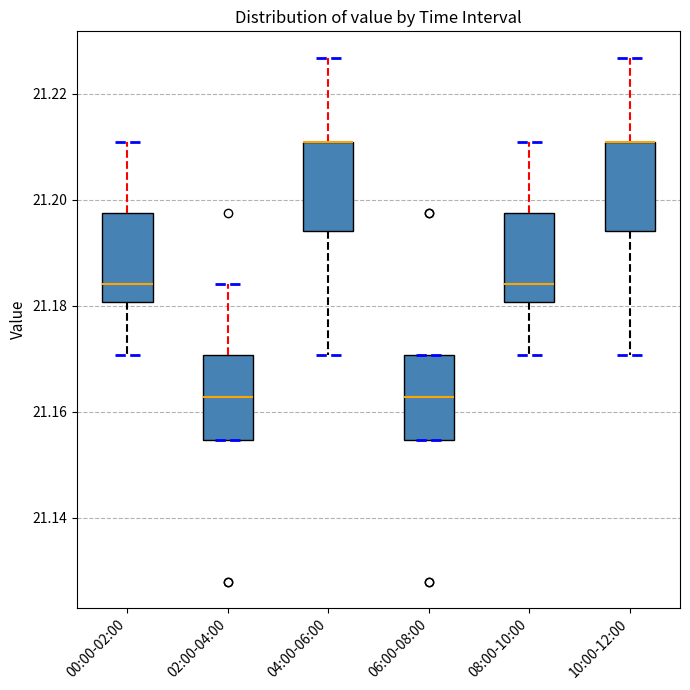

Reading left to right, read every box against the y-axis: the position of its median line, the range the box covers, and the ends of its whiskers. The values are not printed on the chart, so give them approximately, as read against the axis.

00:00-02:00: median 21.184, box 21.180 to 21.198, whiskers 21.170 to 21.210
02:00-04:00: median 21.162, box 21.154 to 21.170, whiskers 21.154 to 21.184
04:00-06:00: median 21.210 (drawn on the box's upper edge), box 21.194 to 21.210, whiskers 21.170 to 21.226
06:00-08:00: median 21.162, box 21.154 to 21.170, whiskers 21.154 to 21.170
08:00-10:00: median 21.184, box 21.180 to 21.198, whiskers 21.170 to 21.210
10:00-12:00: median 21.210 (drawn on the box's upper edge), box 21.194 to 21.210, whiskers 21.170 to 21.226